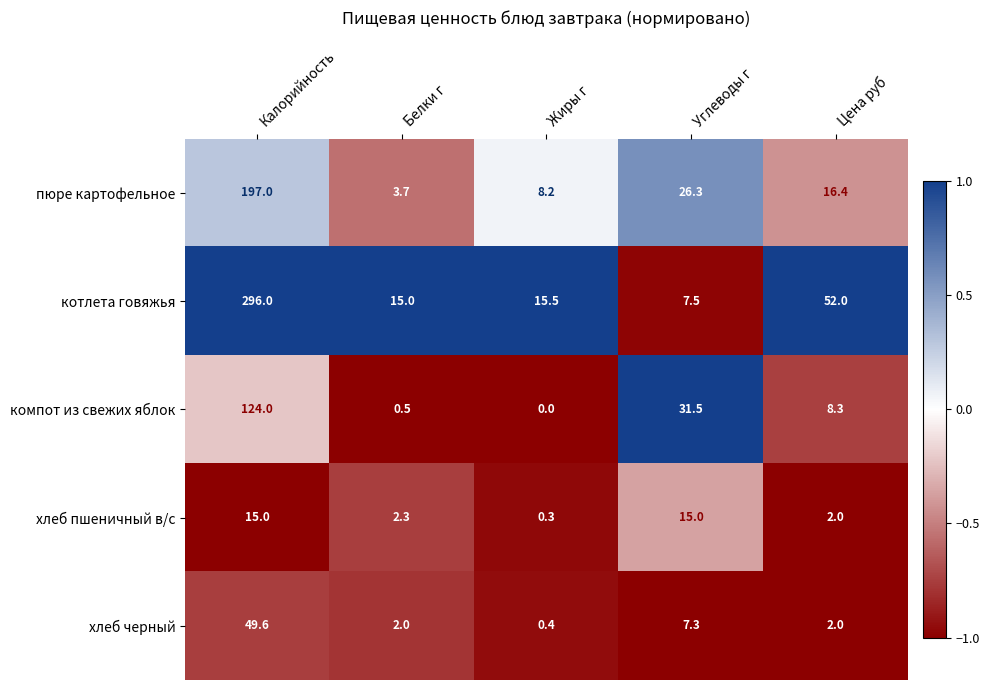

What is the difference between the highest and lowest values at Жиры г?

15.5